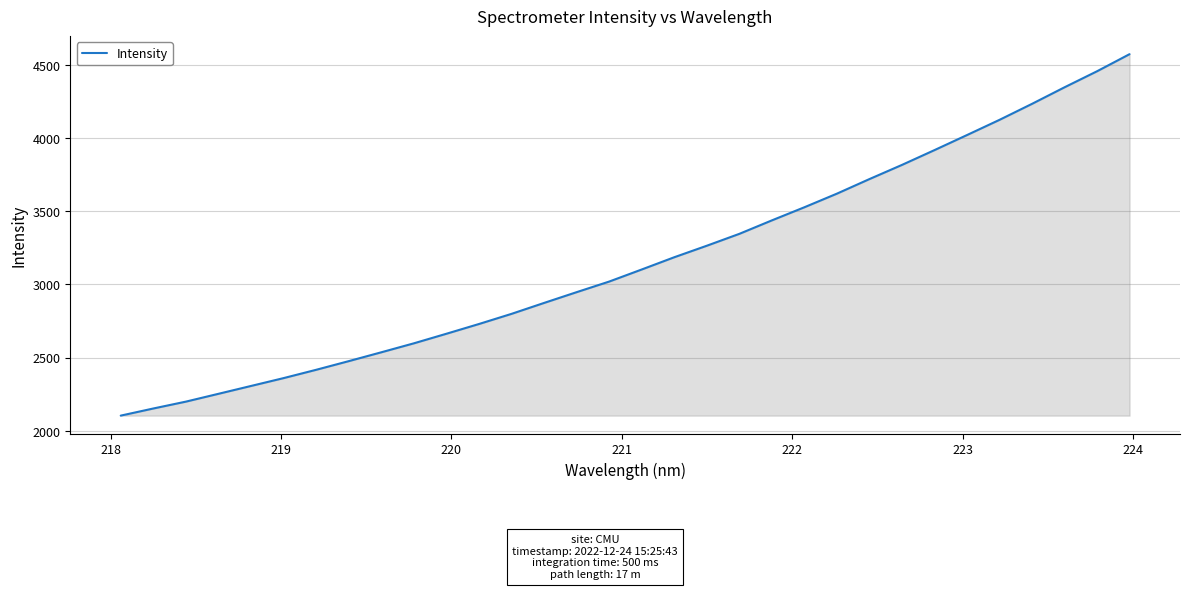

What is the maximum value shown in the chart?

4572.8